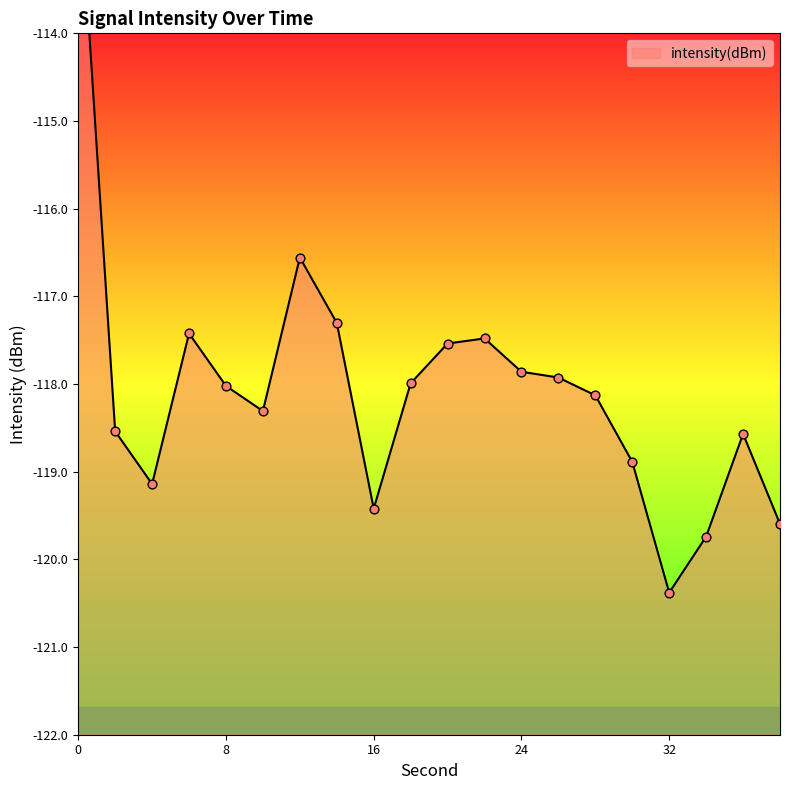

What is the change in value from 16 to 26?

+1.5